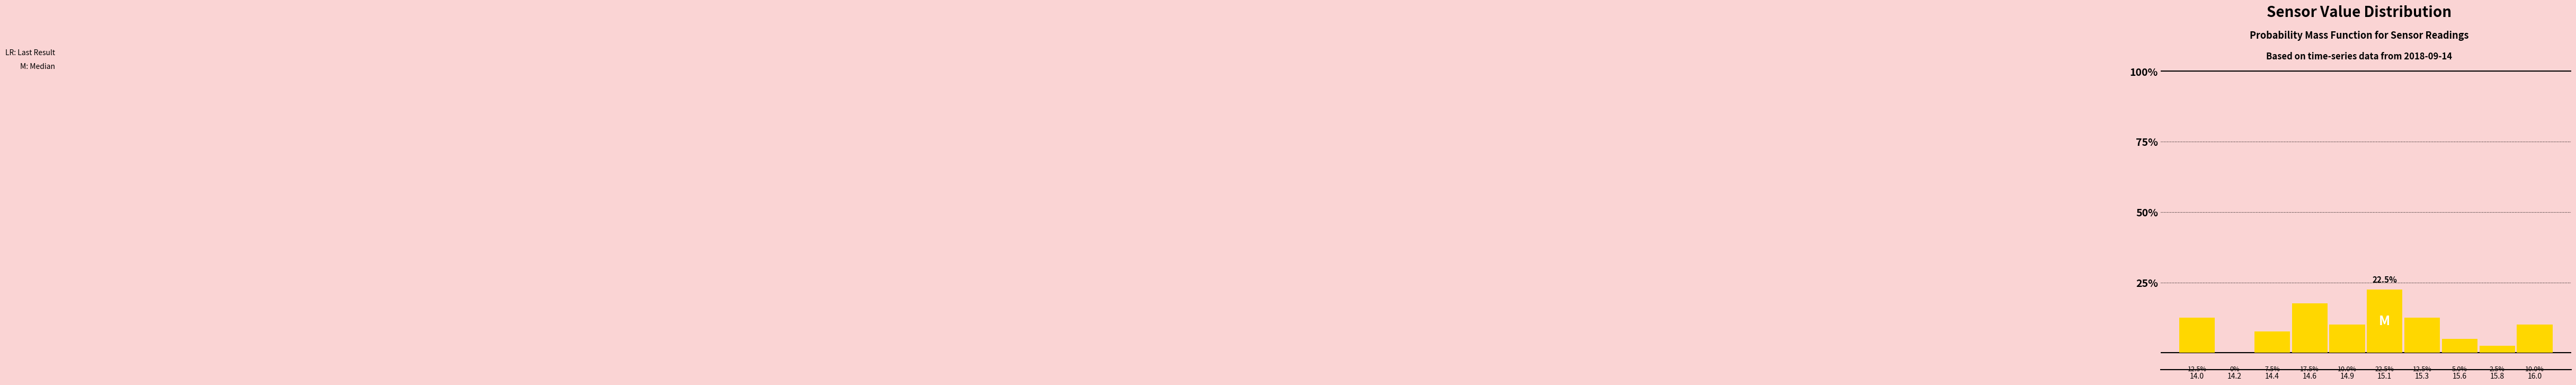

Reading right to left, list all the values displayed in this chart.

16.0=10.0	15.8=2.5	15.6=5.0	15.3=12.5	15.1=22.5	14.9=10.0	14.6=17.5	14.4=7.5	14.2=0.0	14.0=12.5